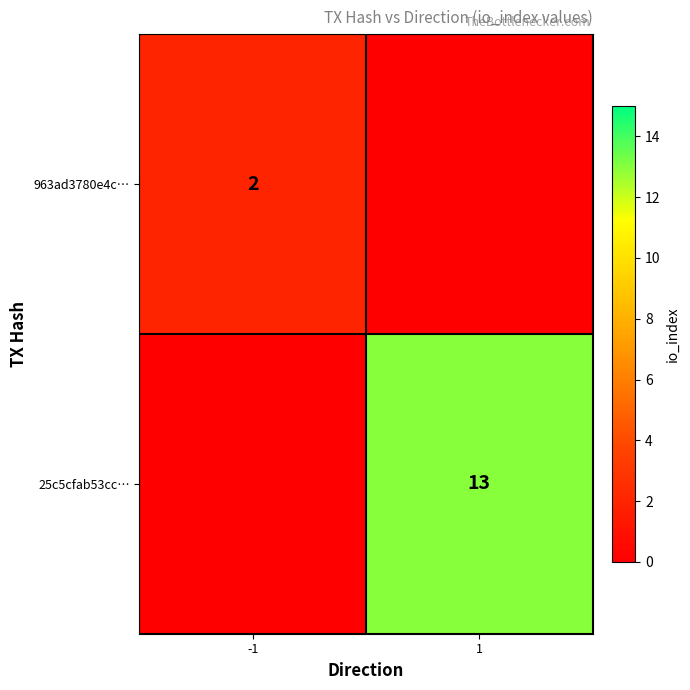

The value of 963ad3780e4c… at -1 is 3. True or false?

False